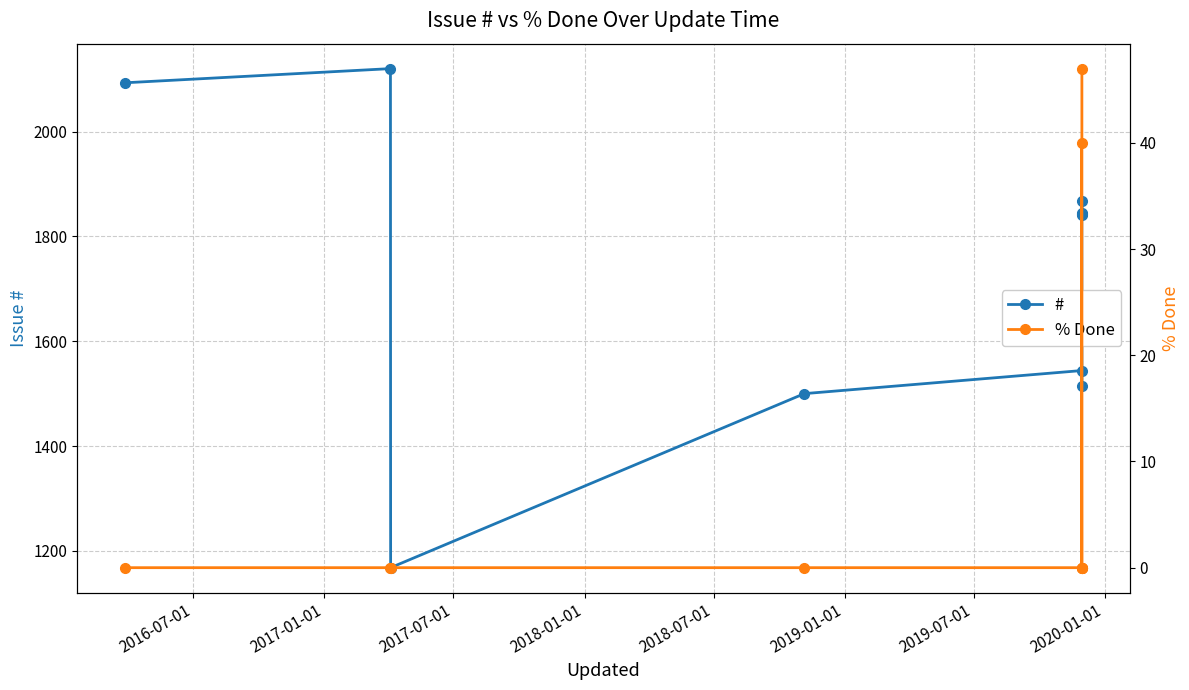

At 2018-07-01, list the series in order from smallest to largest.

% Done, #